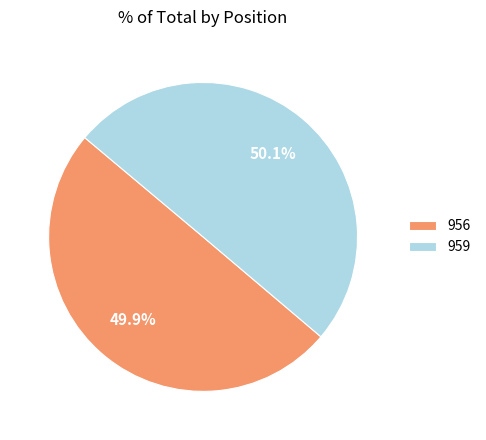

Does any single category account for the majority?

Yes